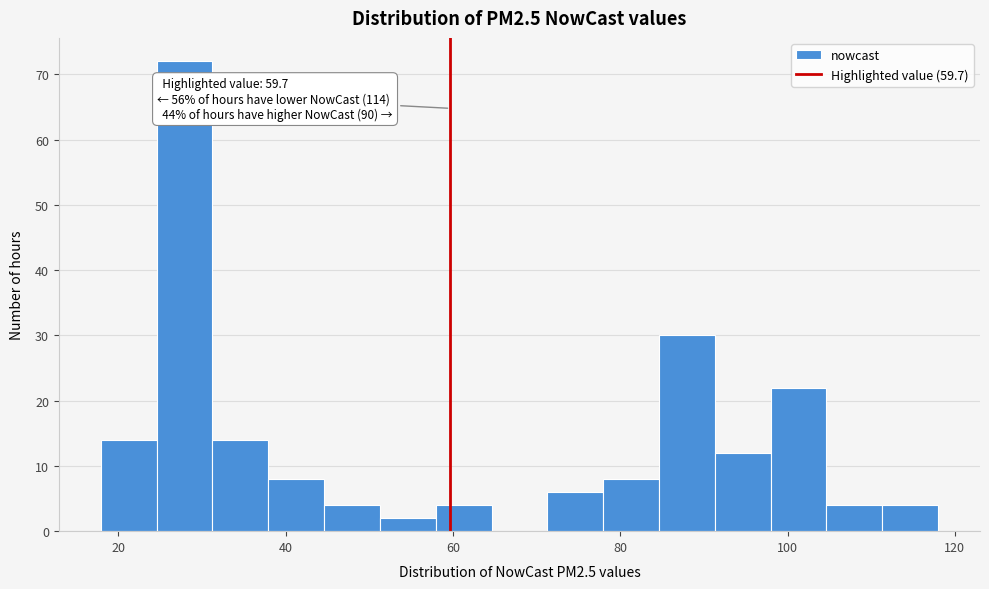

Read against the x-axis, roughly where is the centre of the tallest bar?

28